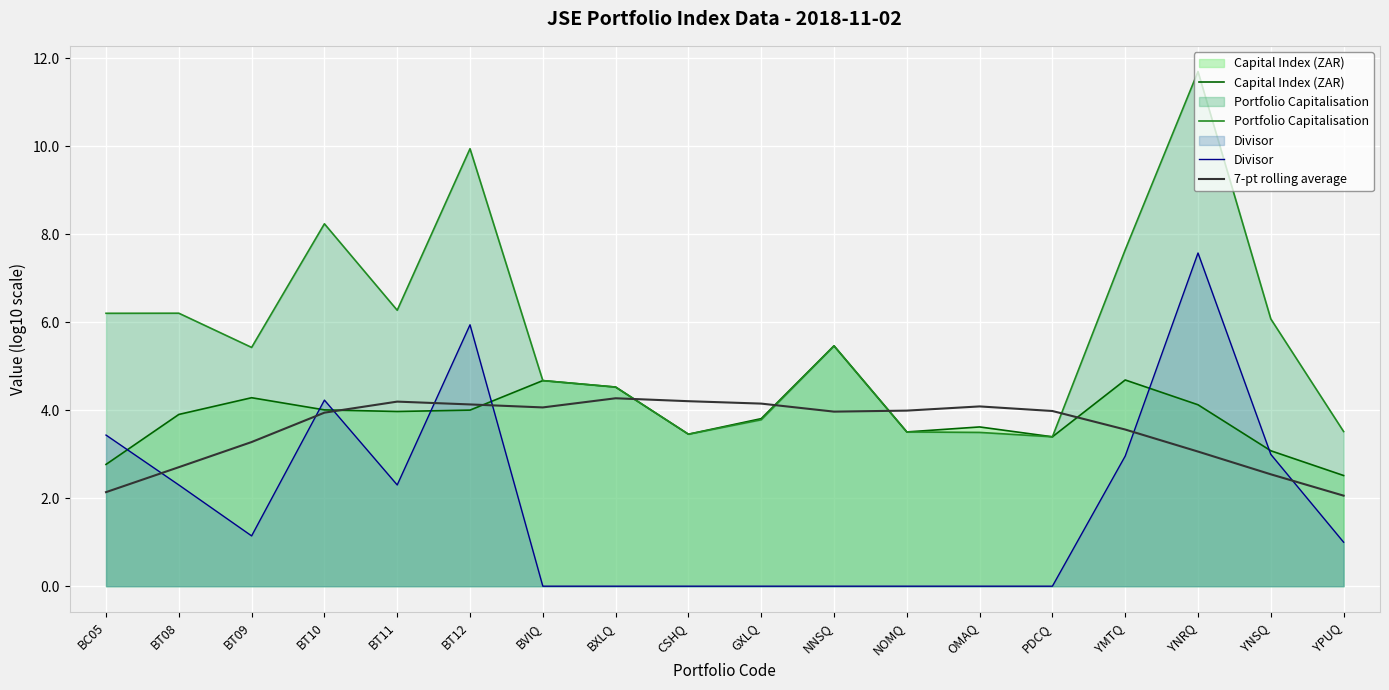

What is the greatest value displayed?

11.7